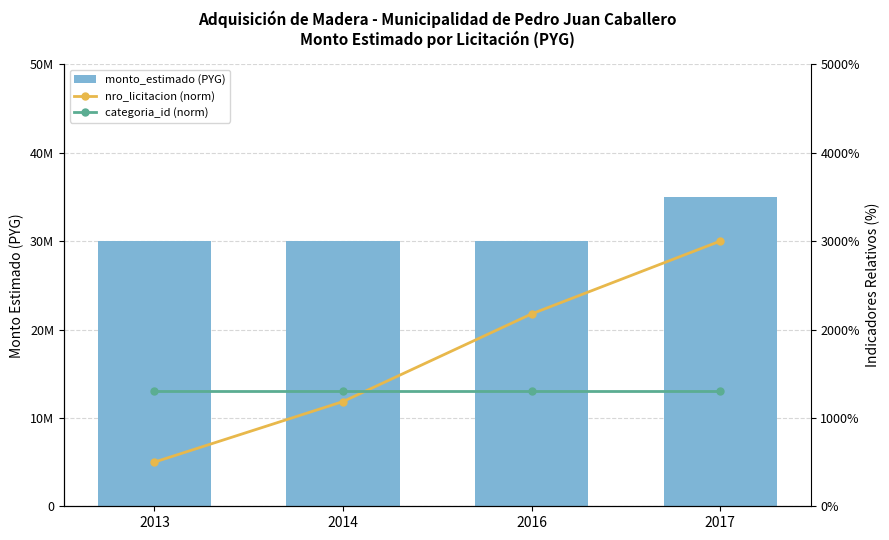

Rank the series at 2013 from lowest to highest value.

nro_licitacion (norm), categoria_id (norm), monto_estimado (PYG)